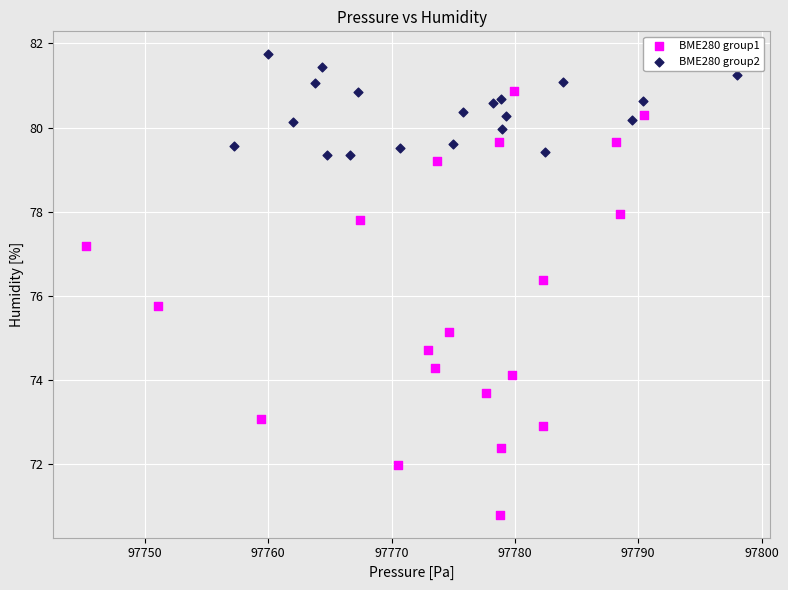

Which series reaches the maximum Y coordinate?

BME280 group2